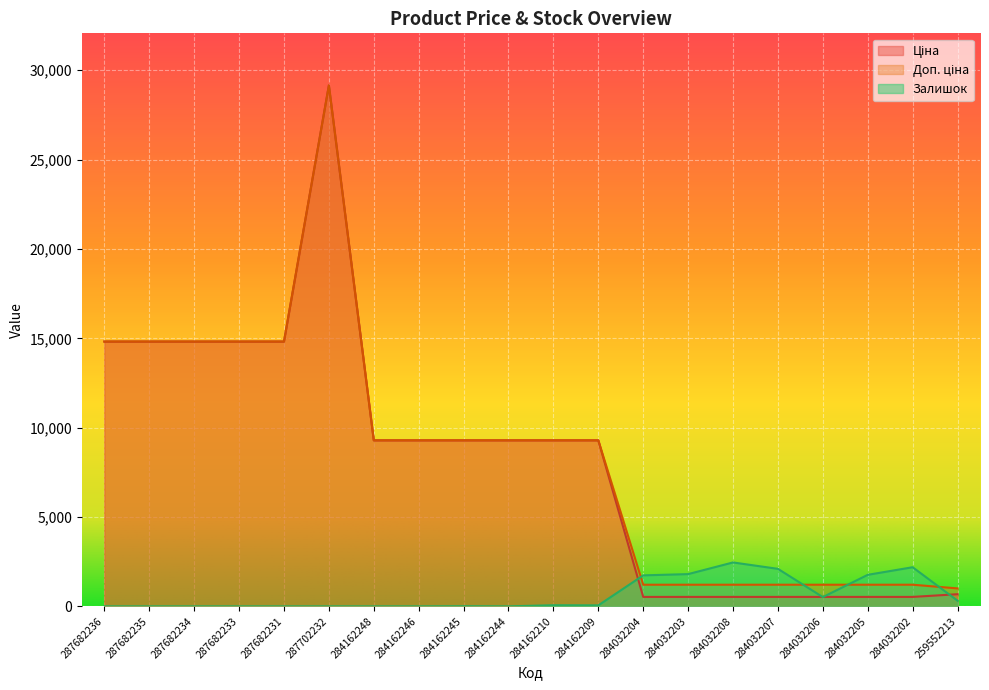

True or false: Доп. ціна and Ціна cross at least once.

False